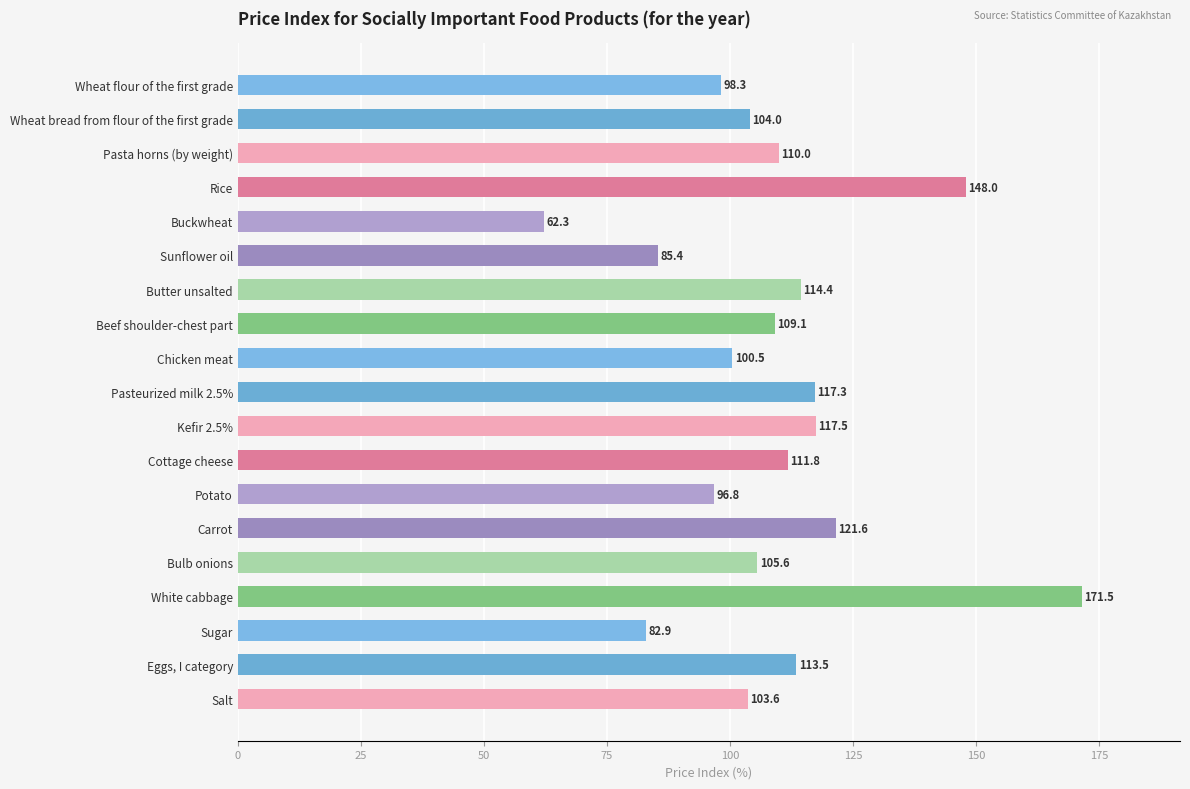

What is the label of the 6th bar from the bottom?

Carrot